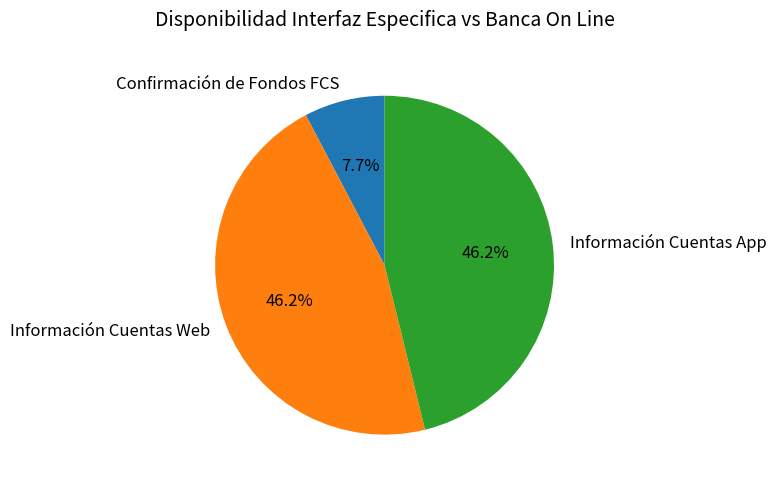

Approximately how many times larger is the value at Información Cuentas App compared to Confirmación de Fondos FCS?

6.0